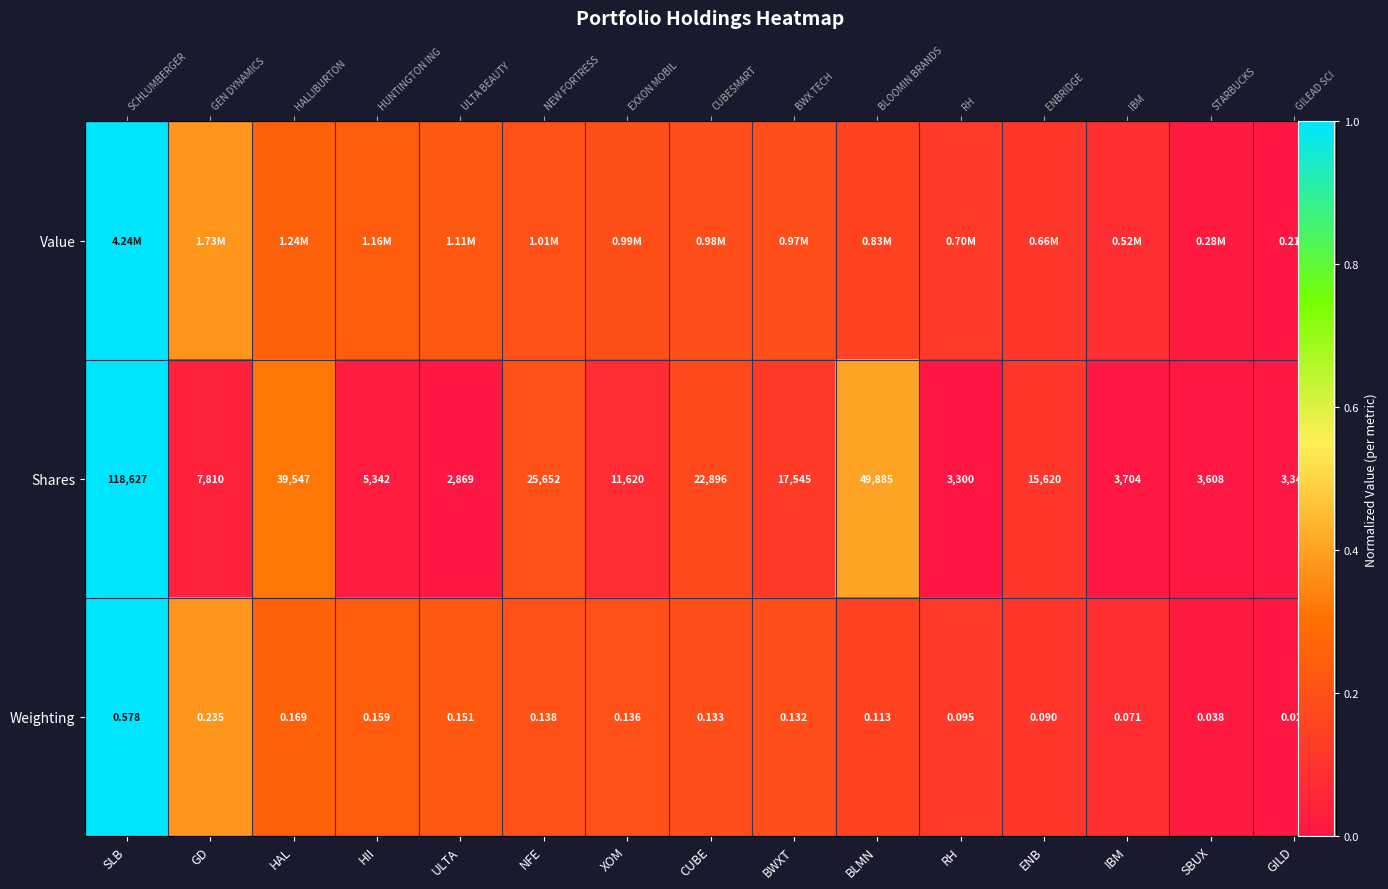

The Weighting series shows 0.2 at GD. True or false?

False